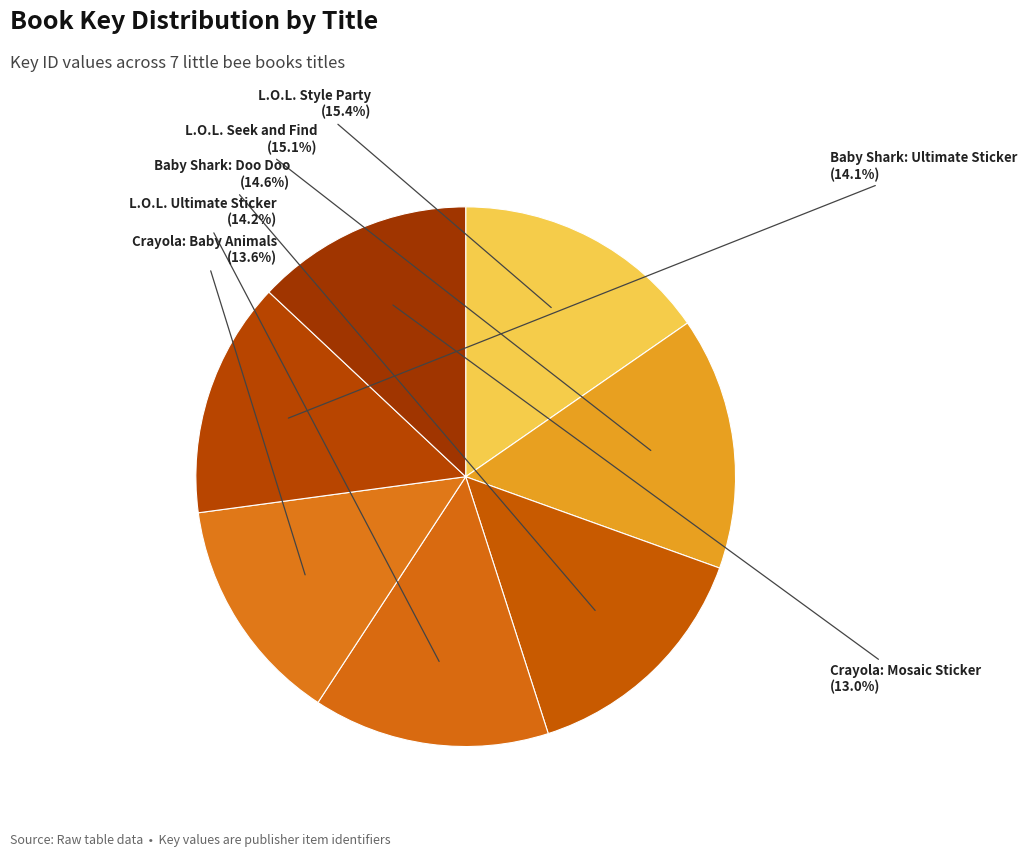

Which has a higher value, Crayola: Mosaic Sticker or Baby Shark: Doo Doo?

Baby Shark: Doo Doo